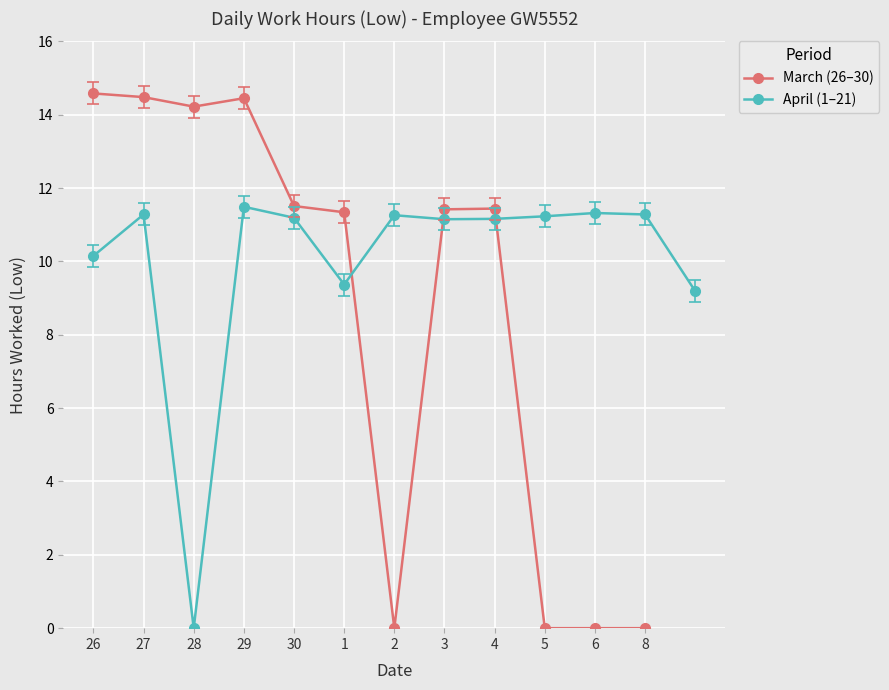

The March (26–30) series shows 14.6 at 26. True or false?

True